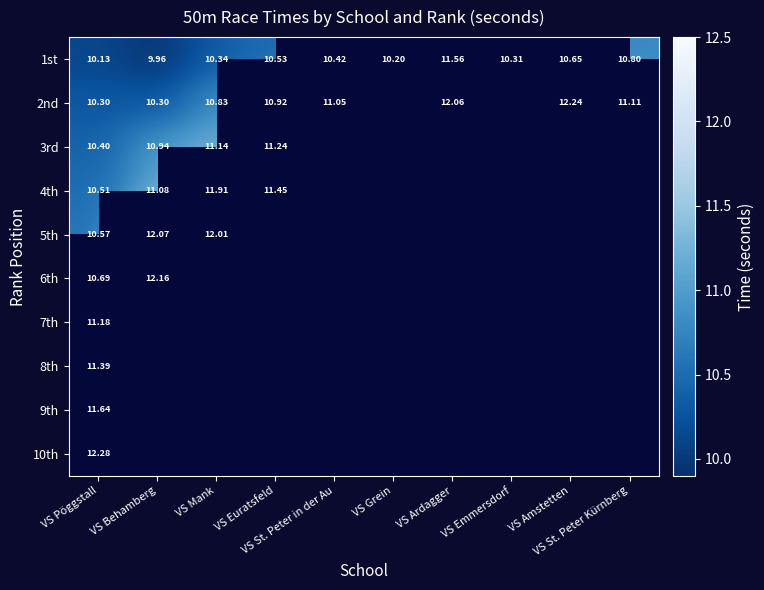

At which category is the sum across all series the highest?

VS Pöggstall